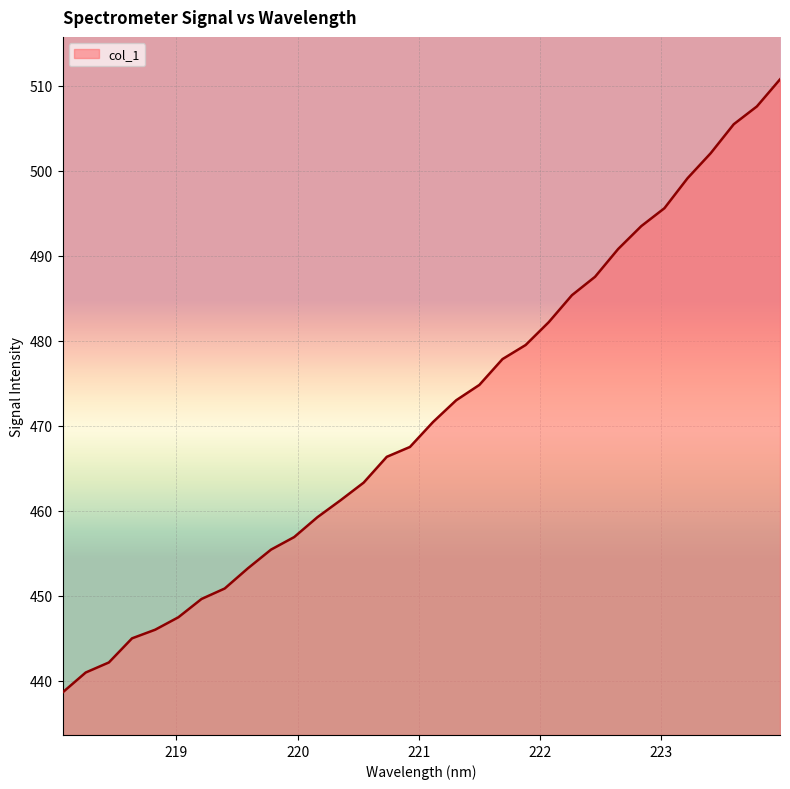

What is the greatest value displayed?

510.8